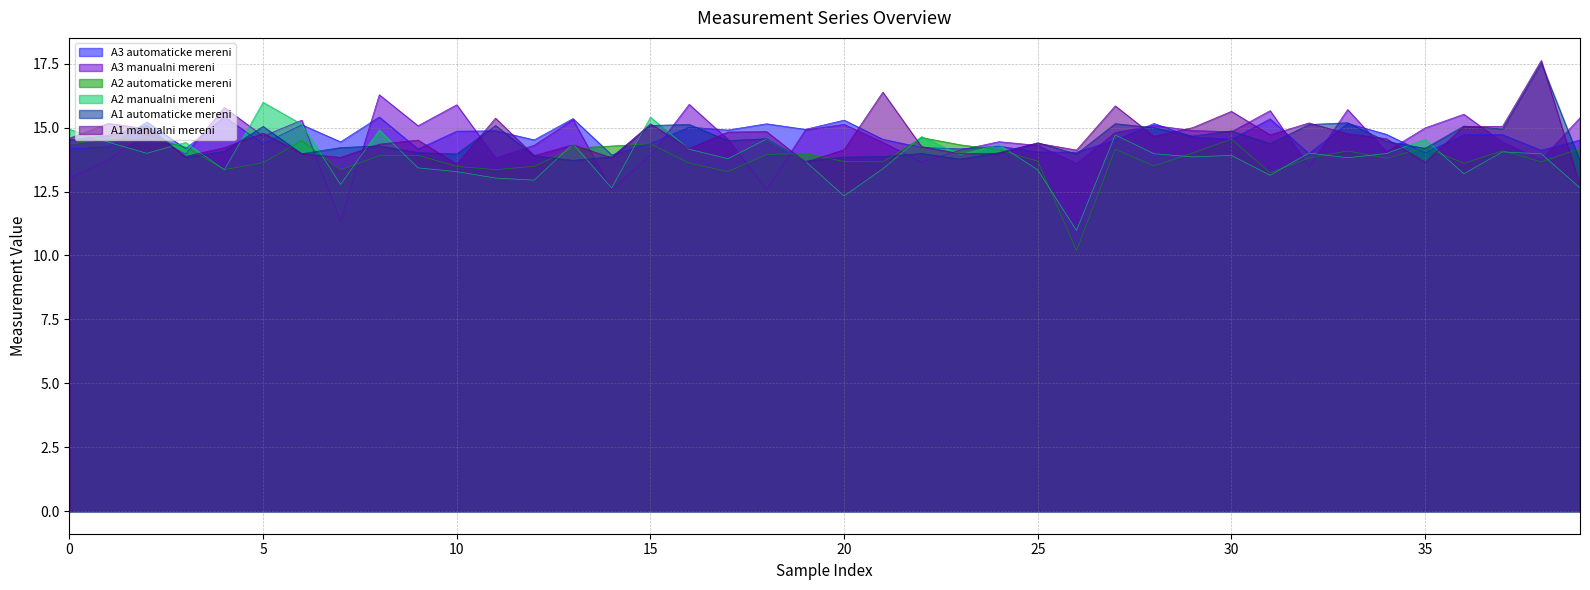

Where is the first local minimum for A2 manualni mereni?

2